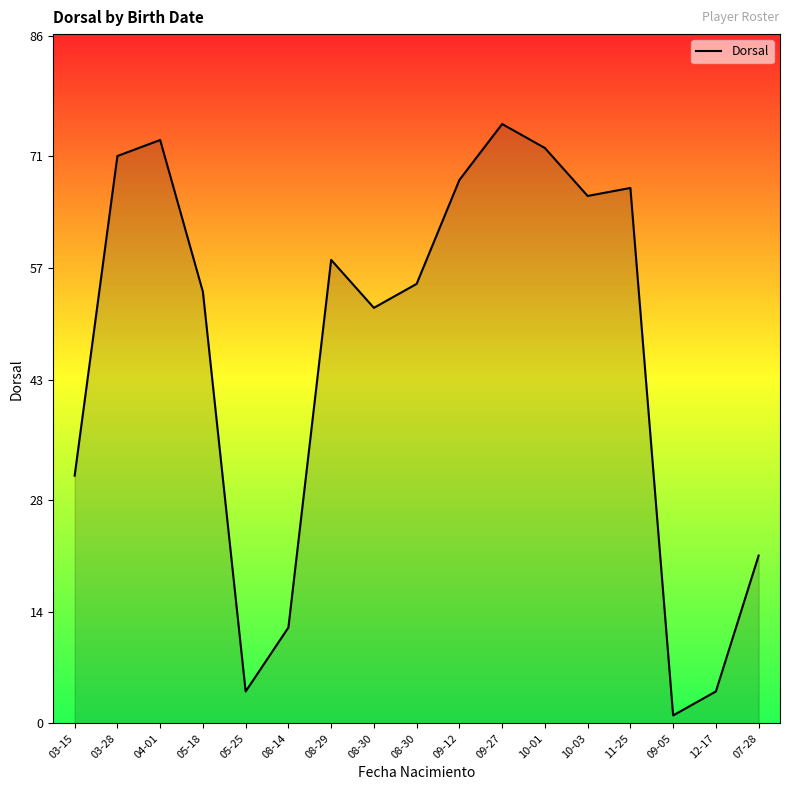

The chart shows a value of 52 at 08-30. True or false?

True